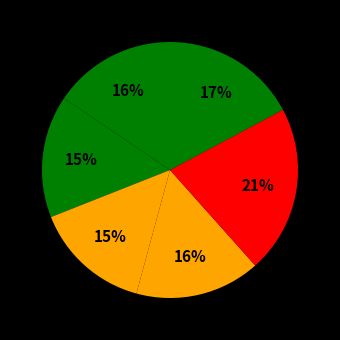

How many slices are in this pie chart?

6